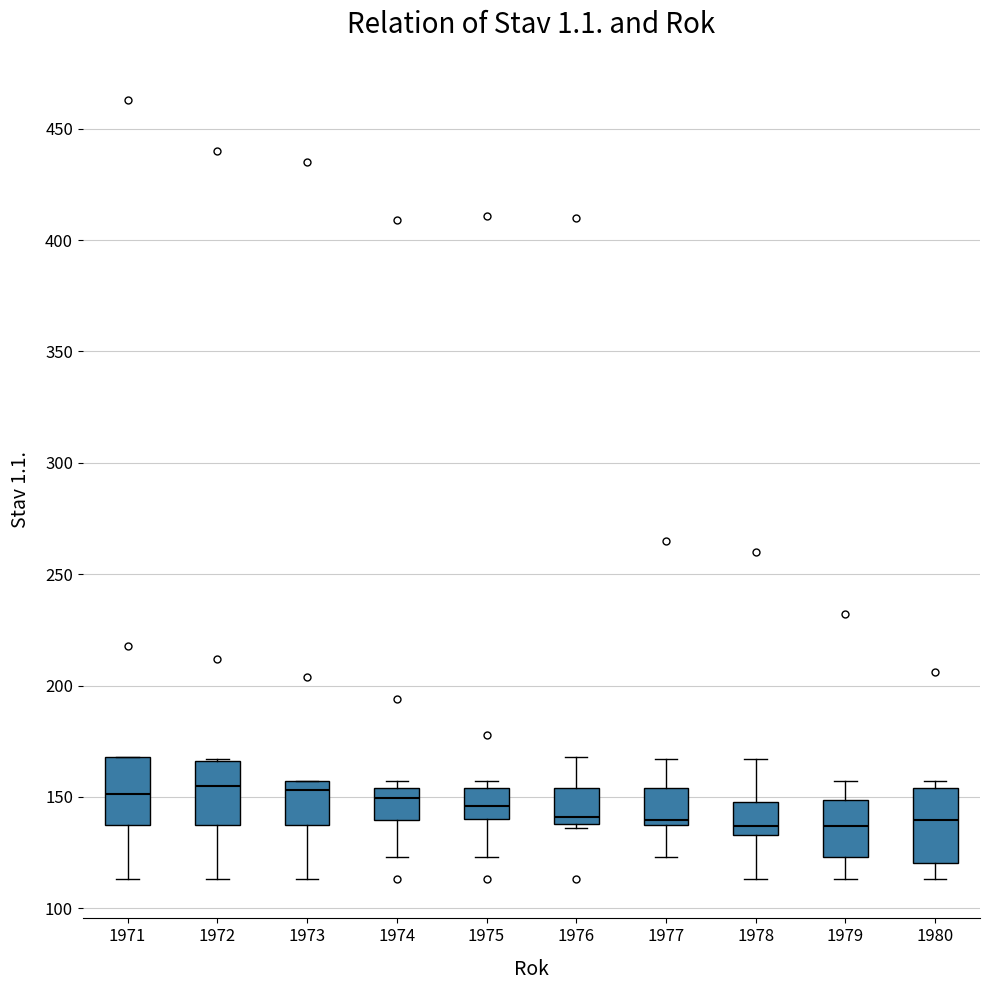

Where is the lower edge of the box at x = 1979 on the y-axis? The values are not printed on the chart, so give them approximately, as read against the axis.

125